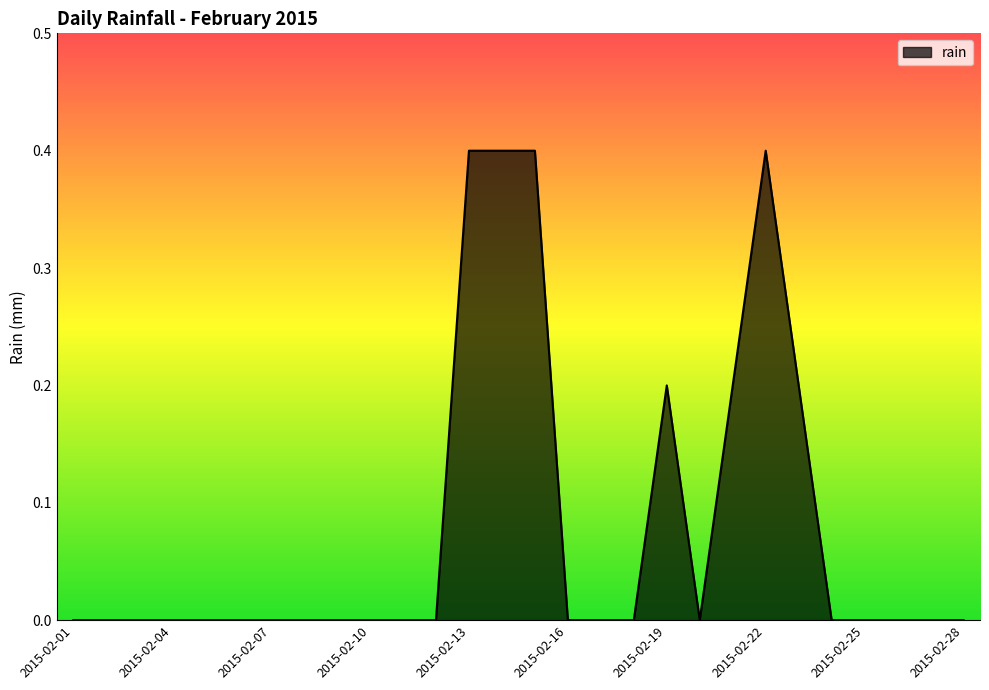

What is the maximum value shown in the chart?

0.4